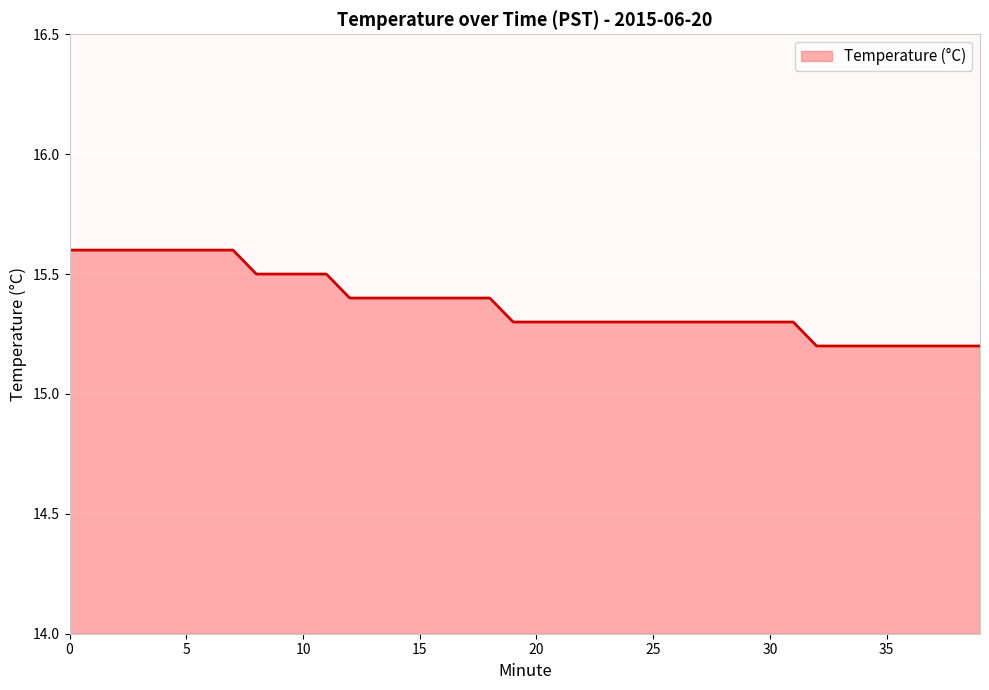

What is the greatest value displayed?

15.6